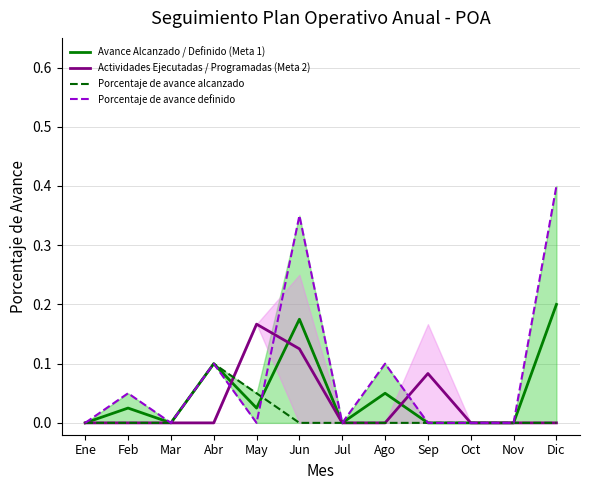

What position from the right is May?

8